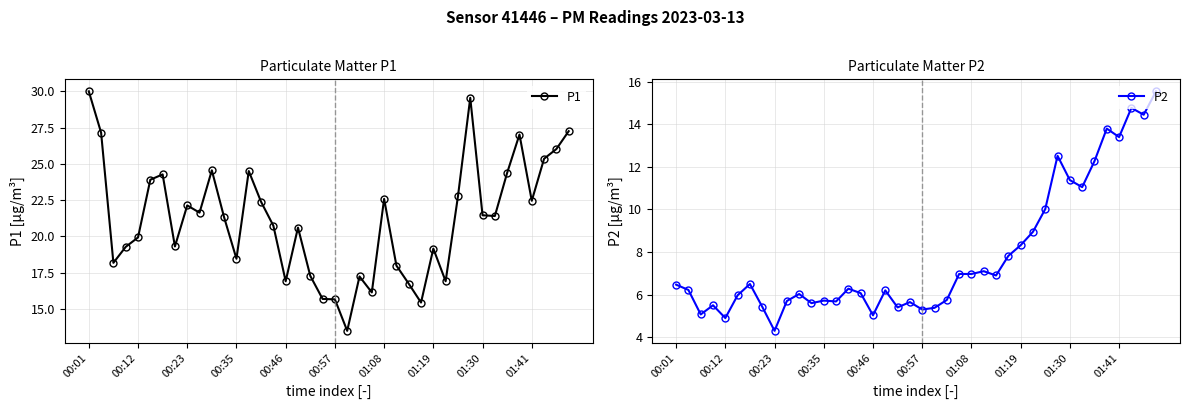

What is the value of the P1 point at the 36th from the left?

27.0